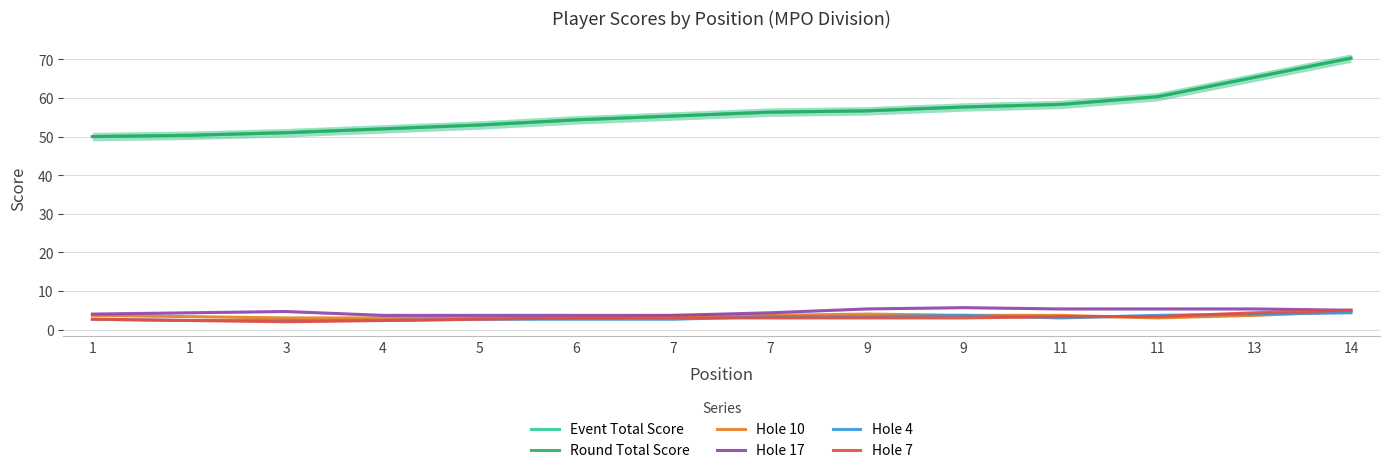

List the labels in order of Event Total Score value, largest first.

14, 13, 11, 11, 9, 9, 7, 7, 6, 5, 4, 3, 1, 1